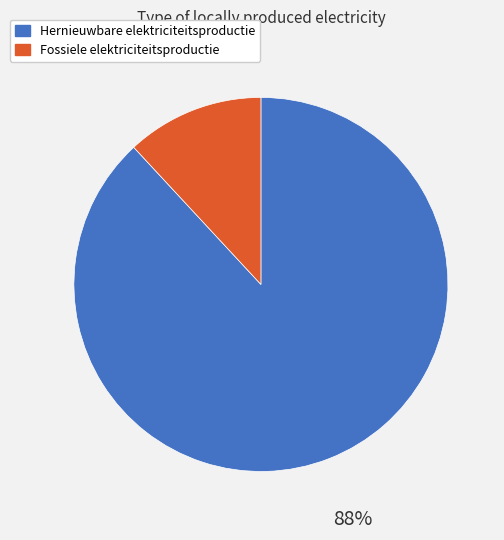

What is the largest slice in the pie chart?

Hernieuwbare elektriciteitsproductie